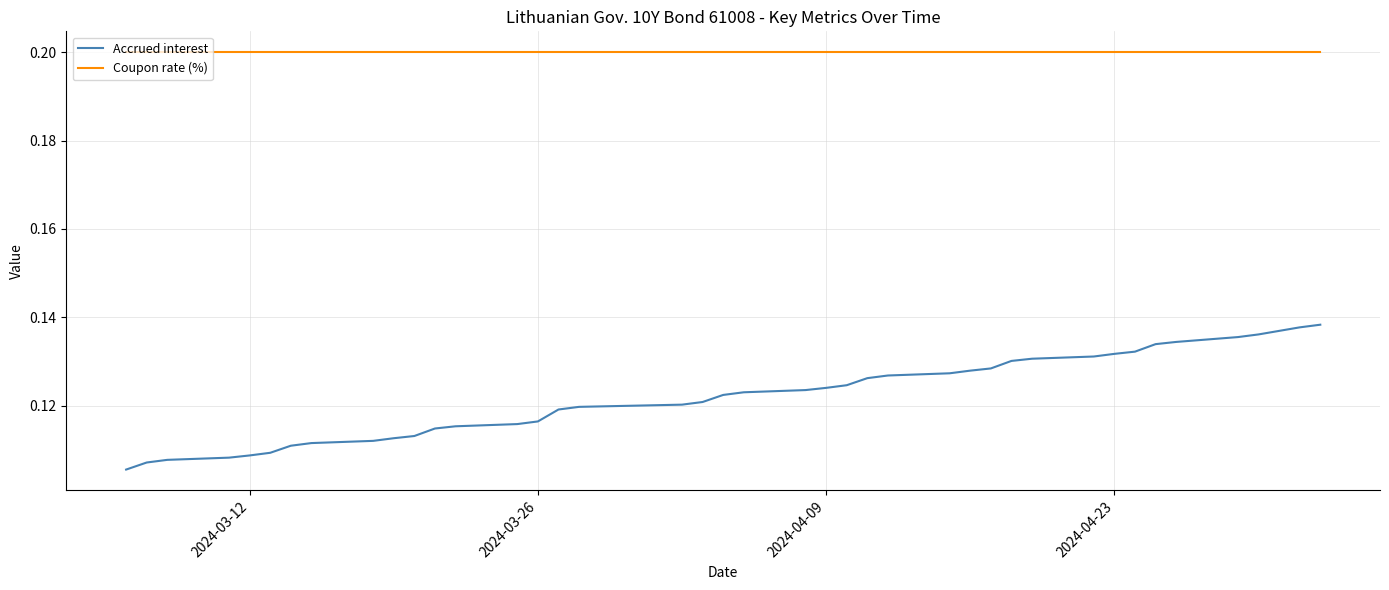

Which series has the largest total across all categories?

Coupon rate (%)